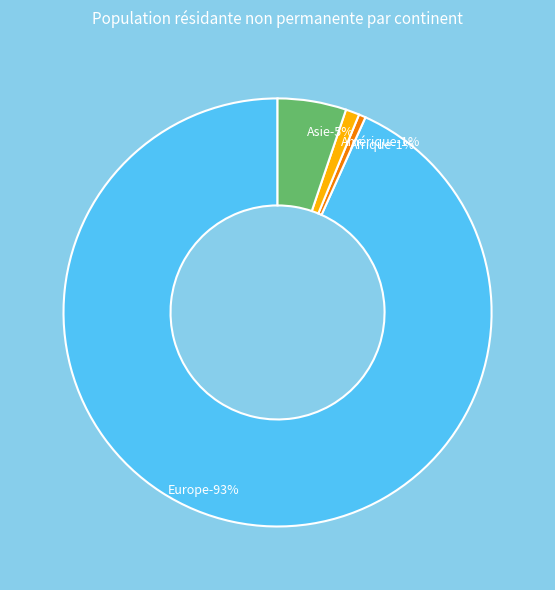

To the nearest percent, what percentage of the pie is Europe?

93%